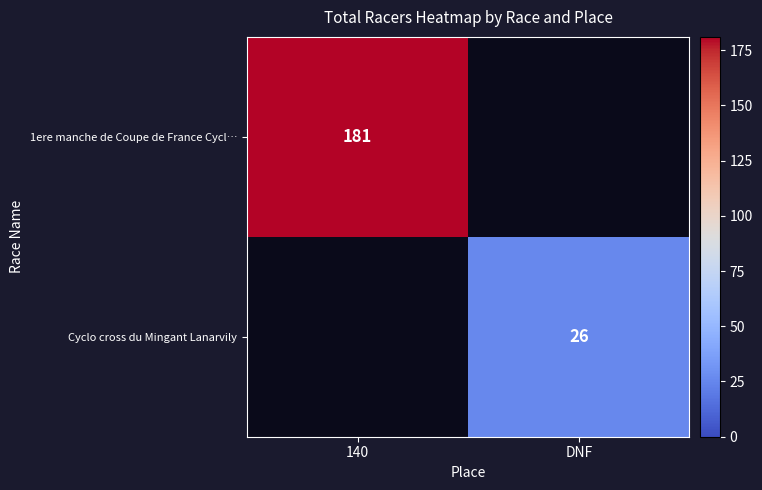

True or false: 1ere manche de Coupe de France Cycl… has a value of 181 at 140.

True